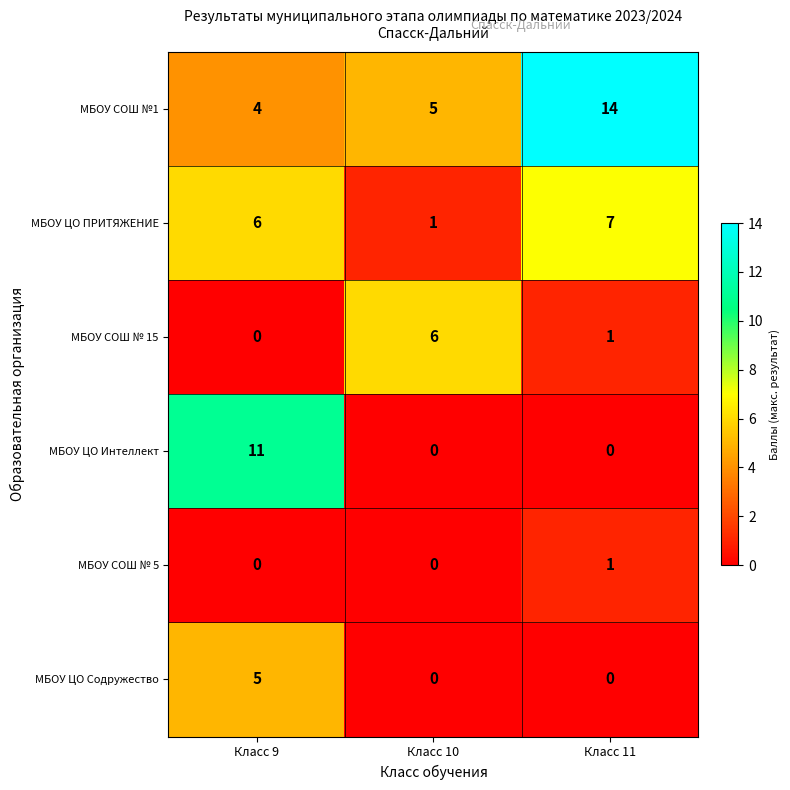

The value of МБОУ ЦО ПРИТЯЖЕНИЕ at Класс 10 is 1. True or false?

True